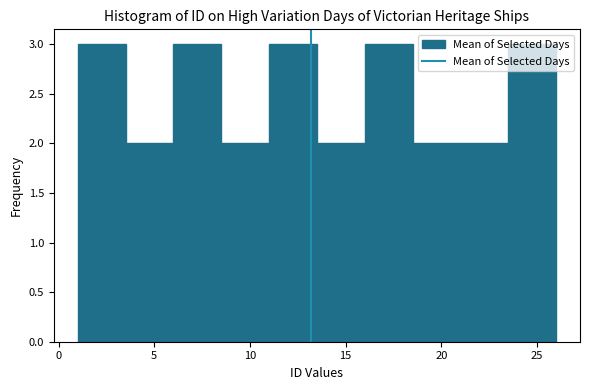

Reading left to right, transcribe this chart: for each bar, give the range it covers on the x-axis and its height. The values are not printed on the chart, so give them approximately, as read against the axis.

1.0 to 3.5: 3
3.5 to 6.0: 2
6.0 to 8.5: 3
8.5 to 11.0: 2
11.0 to 13.5: 3
13.5 to 16.0: 2
16.0 to 18.5: 3
18.5 to 21.0: 2
21.0 to 23.5: 2
23.5 to 26.0: 3